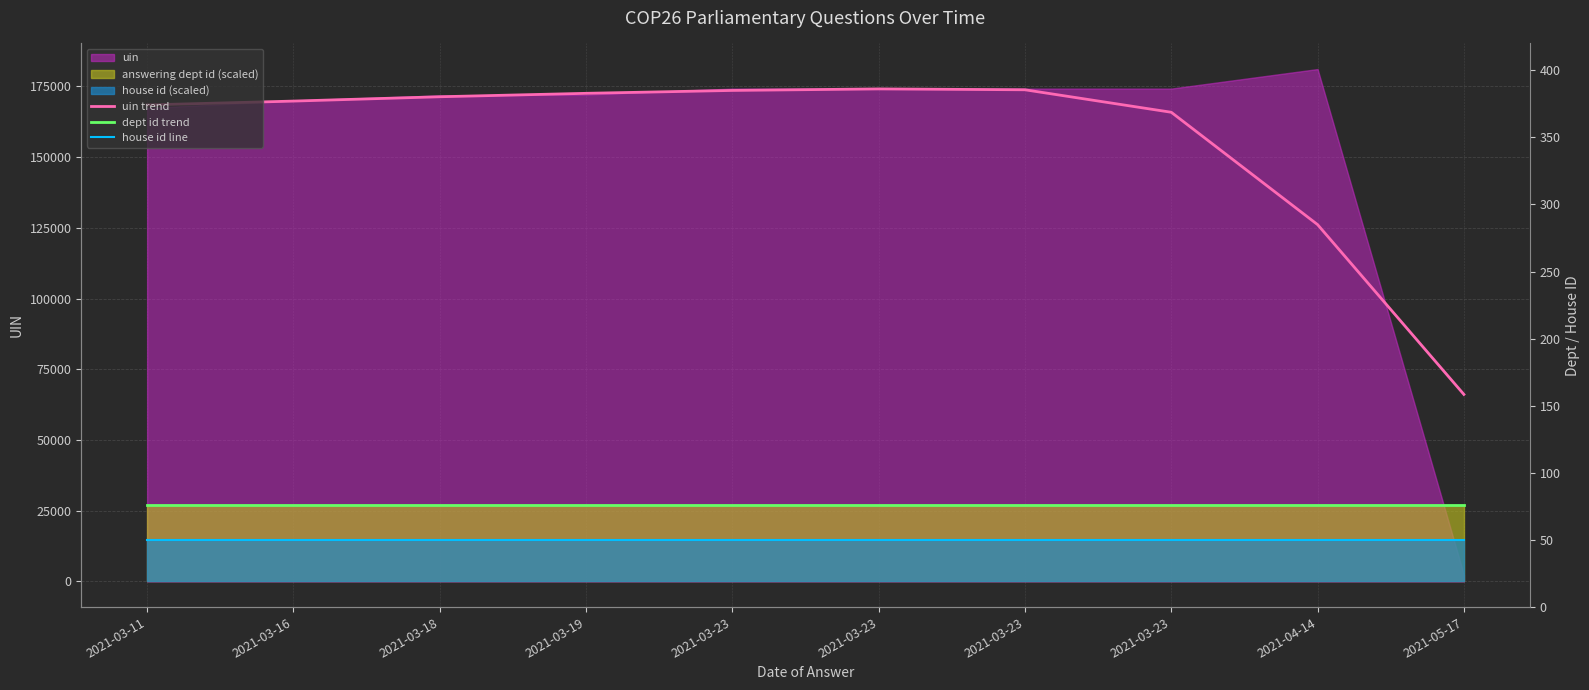

What is the label of the 2nd point from the right?

2021-04-14